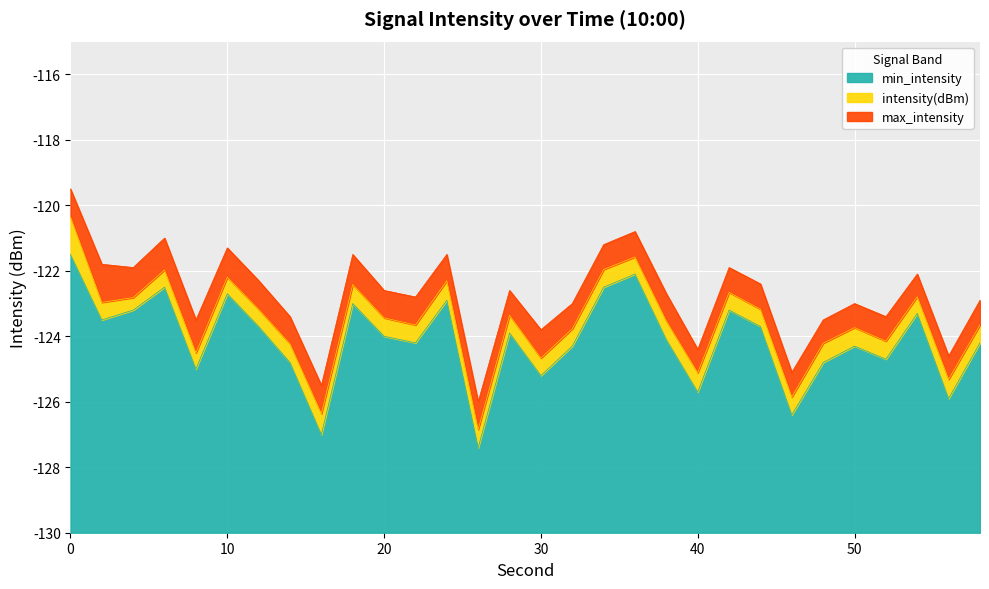

At which category does min_intensity reach its first local peak?

6